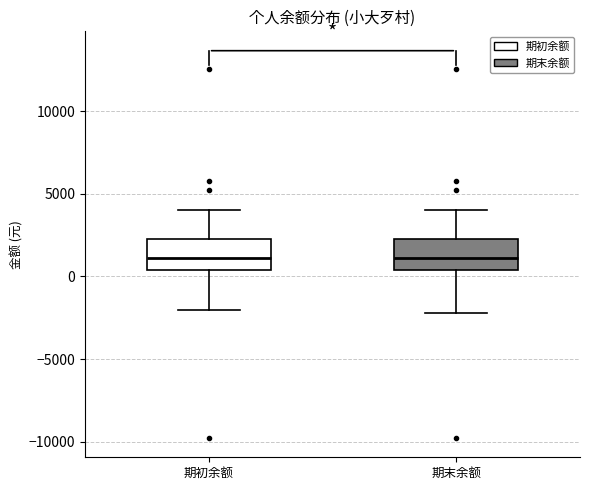

Reading left to right, transcribe this box plot: for each box, give where its median line is, the range the box spans, and where its two whiskers end, as read against the y-axis. The values are not printed on the chart, so give them approximately, as read against the axis.

期初余额: median 1000, box 500 to 2500, whiskers -2000 to 4000
期末余额: median 1000, box 500 to 2500, whiskers -2000 to 4000